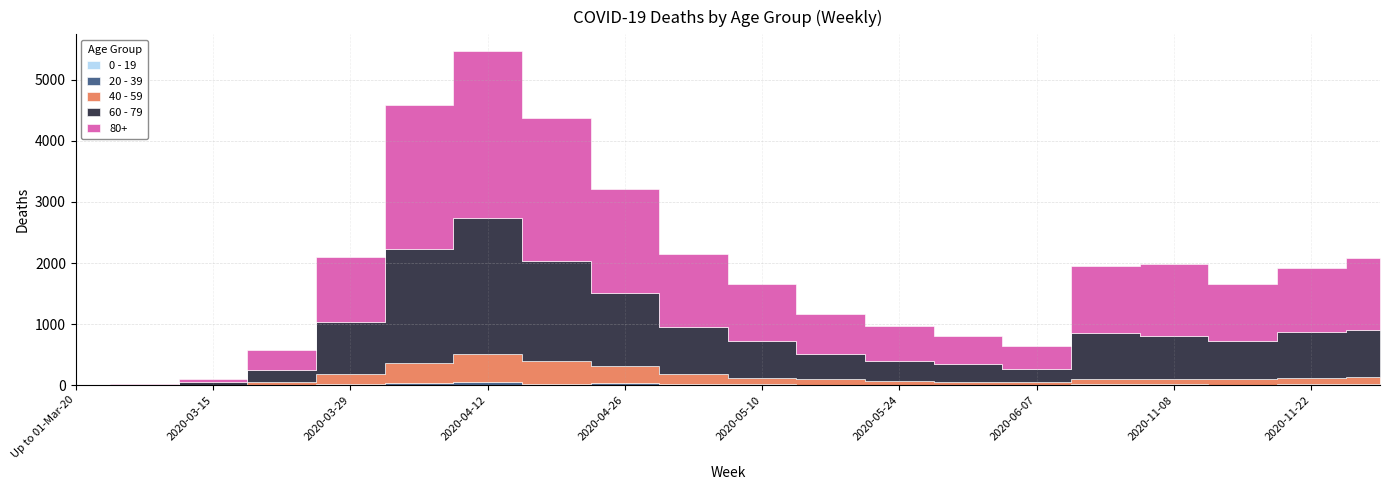

Reading left to right, what are all the values shown in this chart?

0 - 19: 0	0	0	1	3	3	4	0	1	1	0	3	1	0	2	2	2	0	0	1
20 - 39: 0	0	1	6	20	31	47	23	26	13	13	6	2	5	5	9	9	8	14	15
40 - 59: 0	1	5	44	164	329	462	368	290	159	106	96	57	53	39	93	82	84	103	109
60 - 79: 0	6	41	188	849	1864	2220	1645	1193	783	597	396	326	285	222	757	719	624	751	779
80+: 0	4	50	334	1066	2362	2741	2341	1700	1195	934	667	588	468	378	1084	1179	932	1057	1181